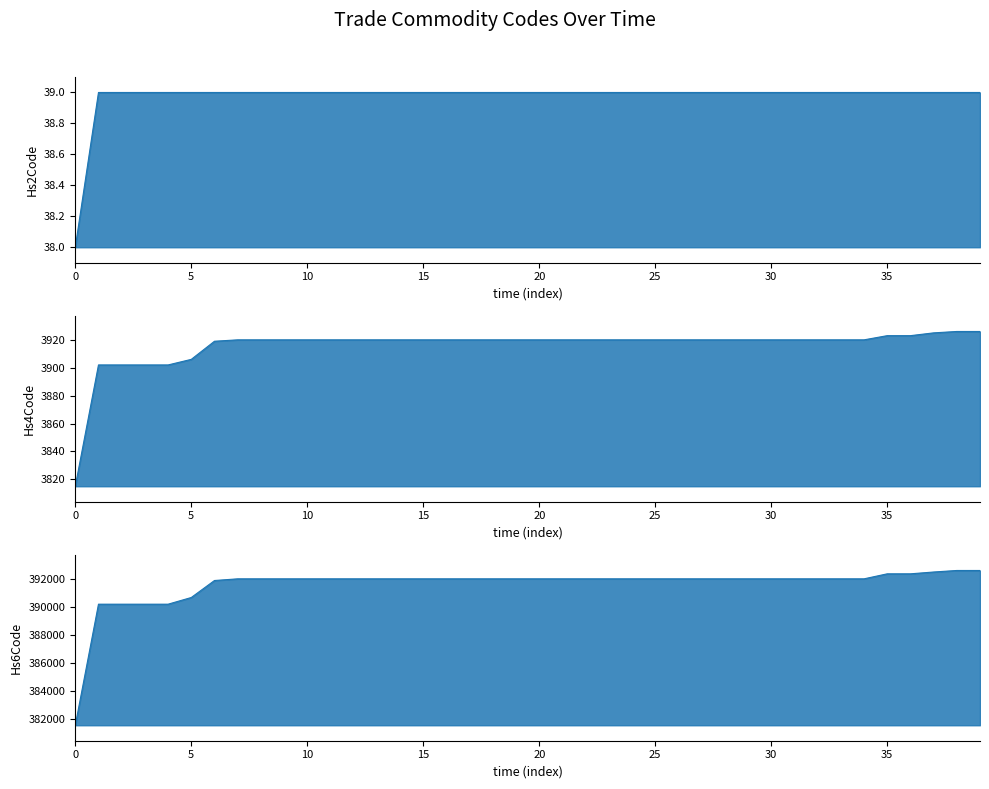

How many series are shown in this chart?

3